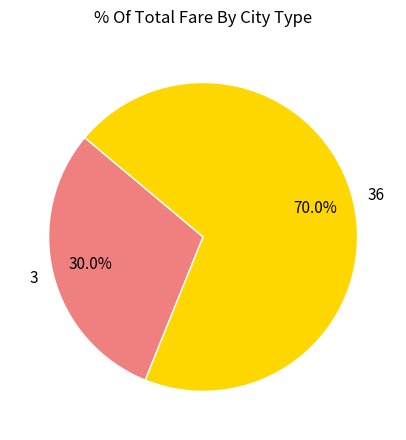

True or false: 3 accounts for 30% of the total.

True